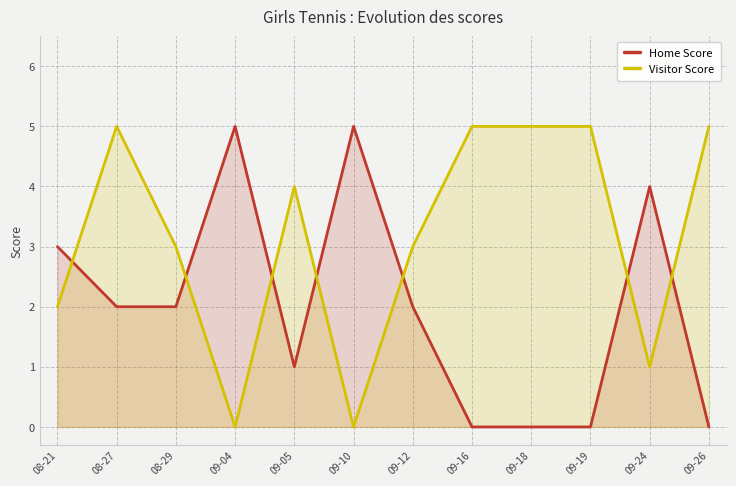

Where does the Home Score series first go above 2?

08-21